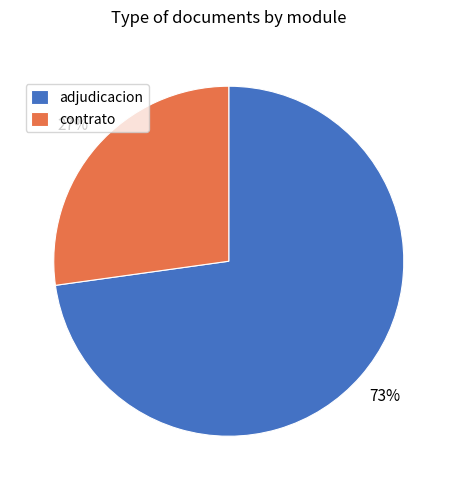

Which has a higher value, adjudicacion or contrato?

adjudicacion